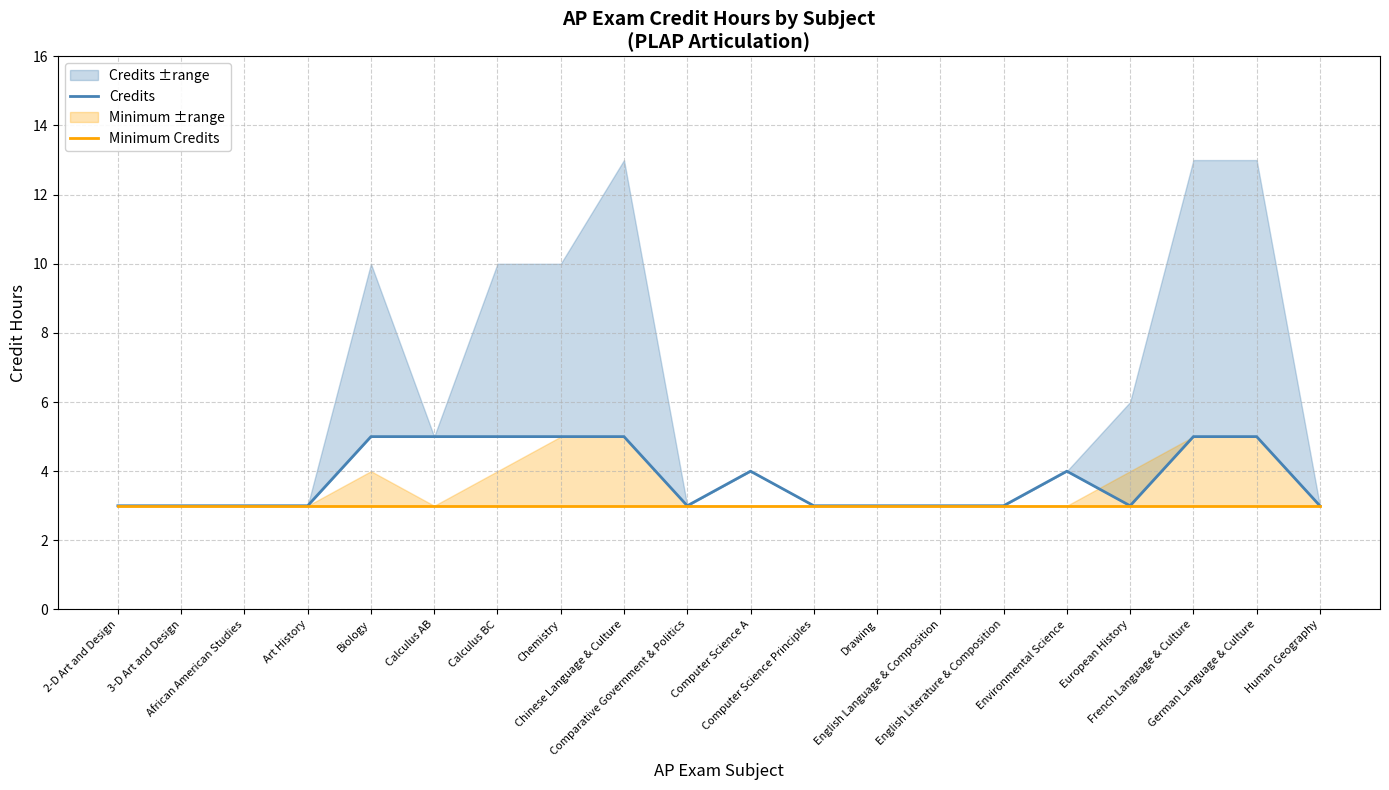

What is the label of the 15th point from the right?

Calculus AB